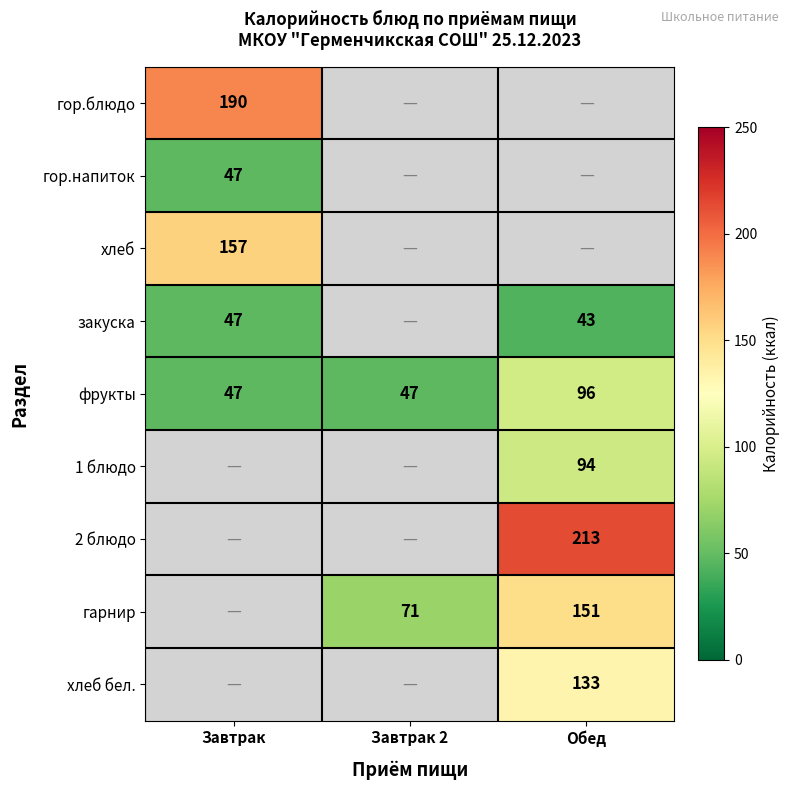

What is the minimum value shown in the chart?

43.0